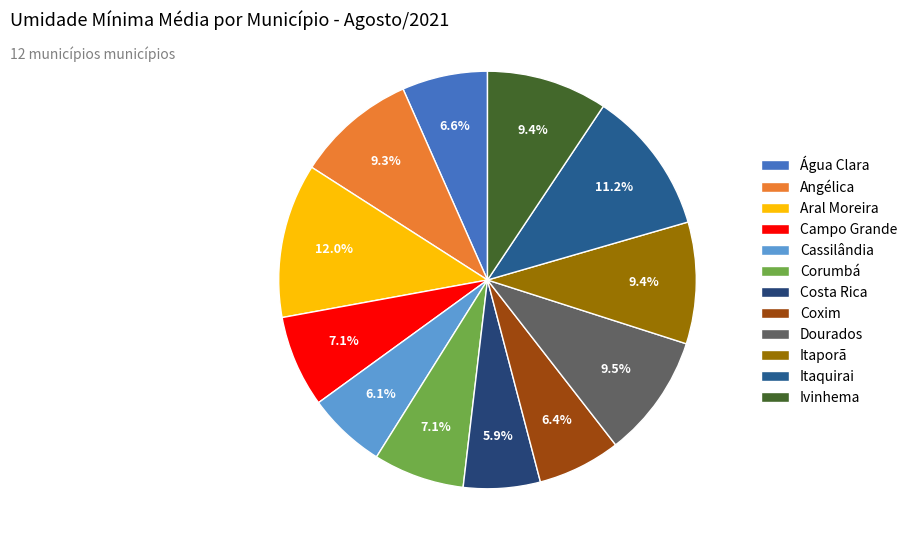

Which slice is the smallest?

Costa Rica